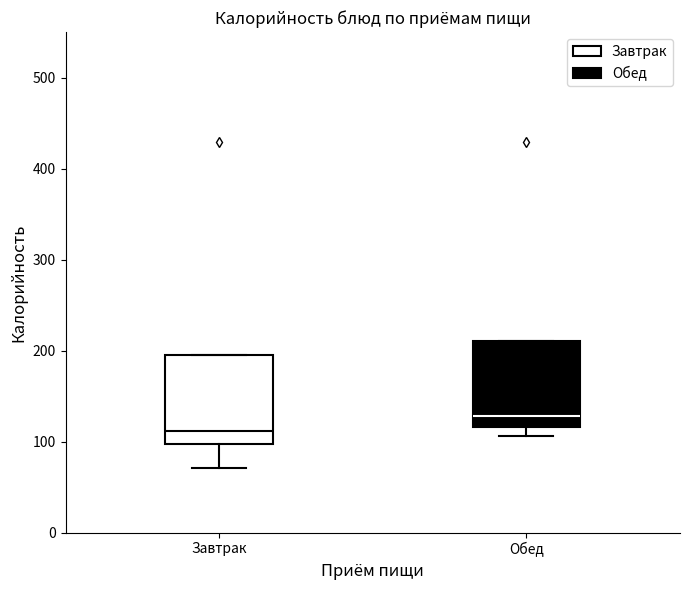

Where is the lower edge of the box for Обед on the y-axis? The values are not printed on the chart, so give them approximately, as read against the axis.

120